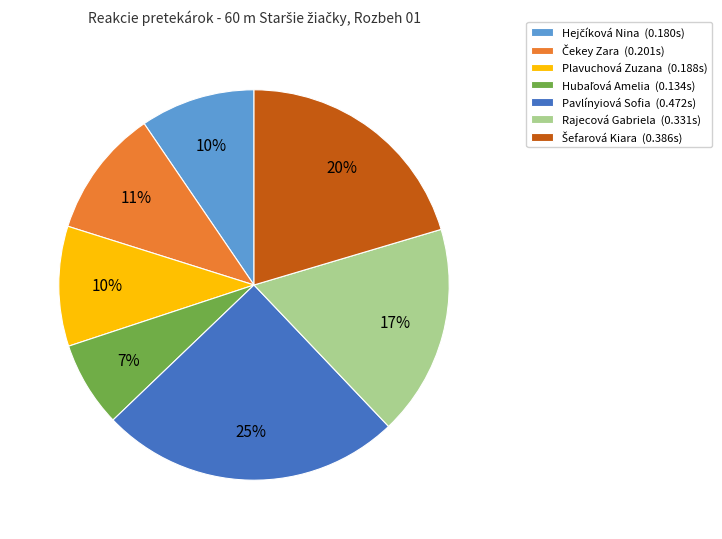

To the nearest percent, what is the average slice percentage?

14%